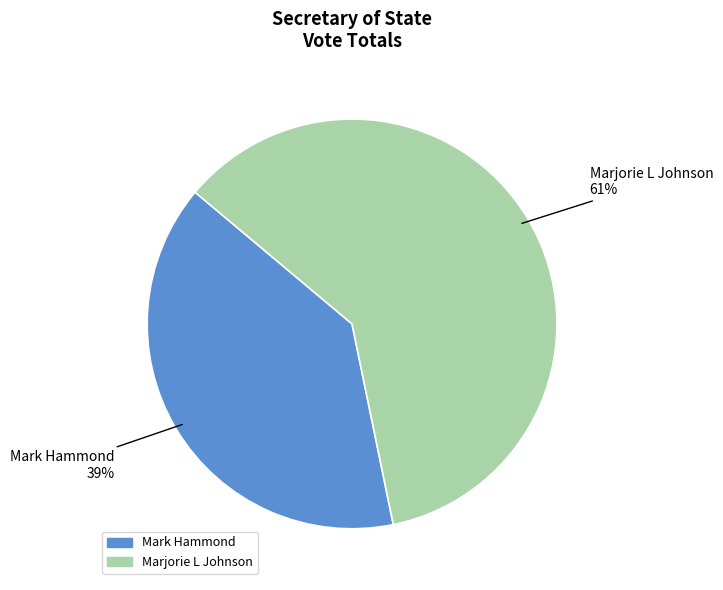

How many segments does this pie chart have?

2